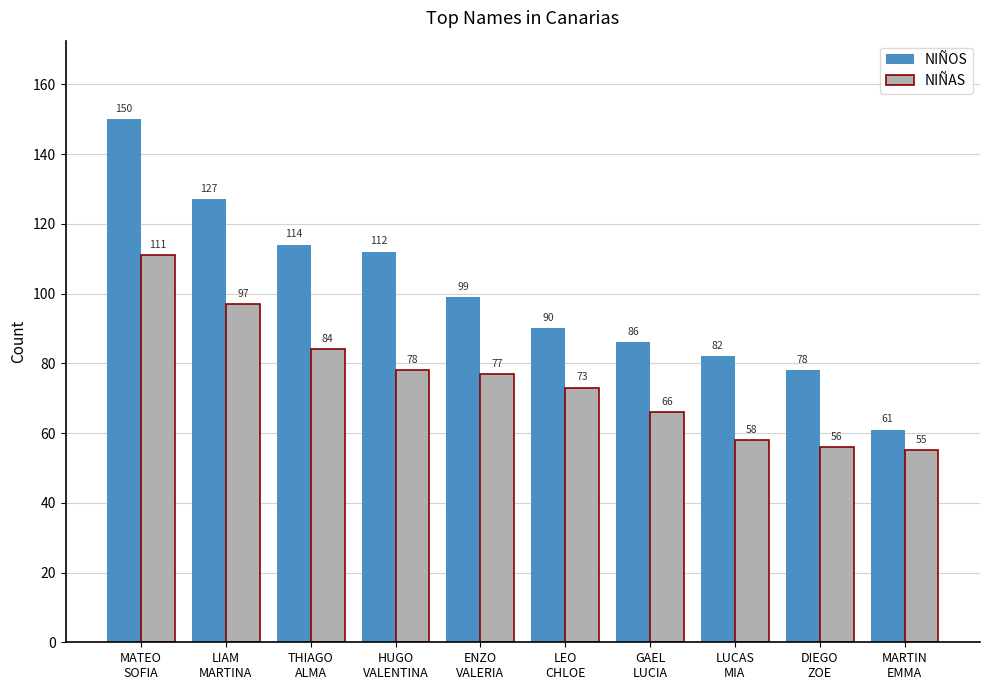

At how many categories does at least one series exceed 68?

9